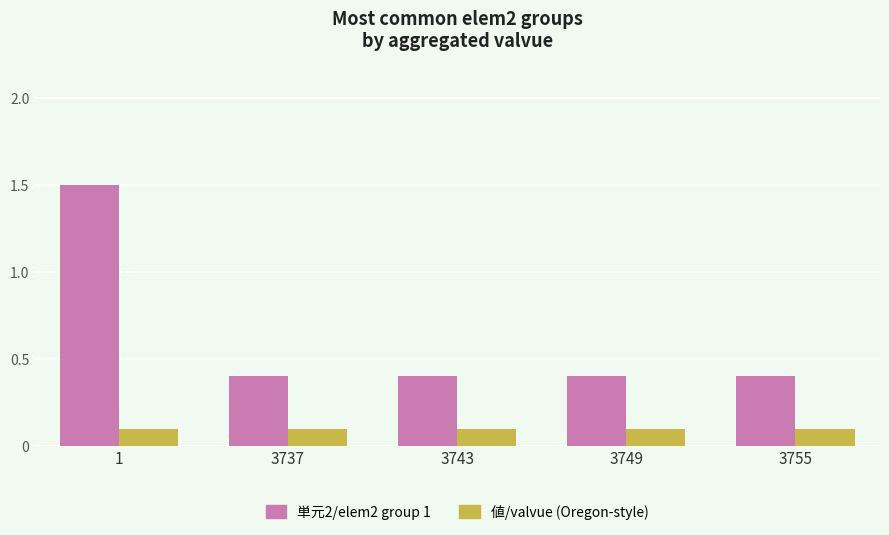

What is the spread (max minus min) of values at 3749?

0.3